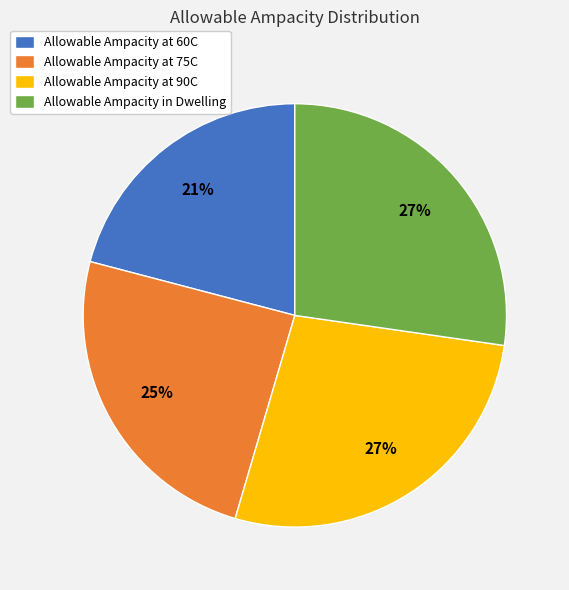

What is the ratio of the value at Allowable Ampacity at 75C to the value at Allowable Ampacity at 60C?

1.2